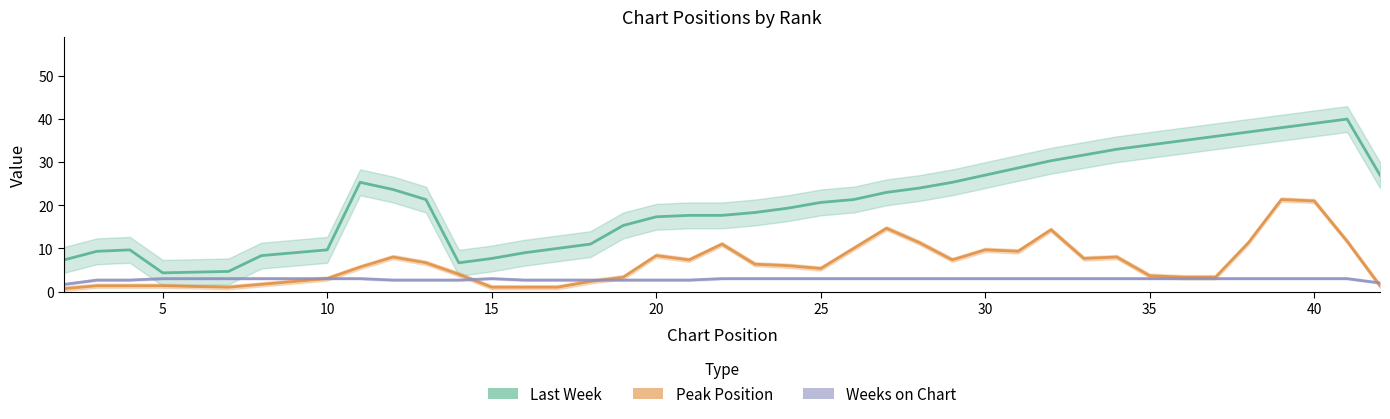

Between 2 and 27, which series saw the biggest shift?

Last Week